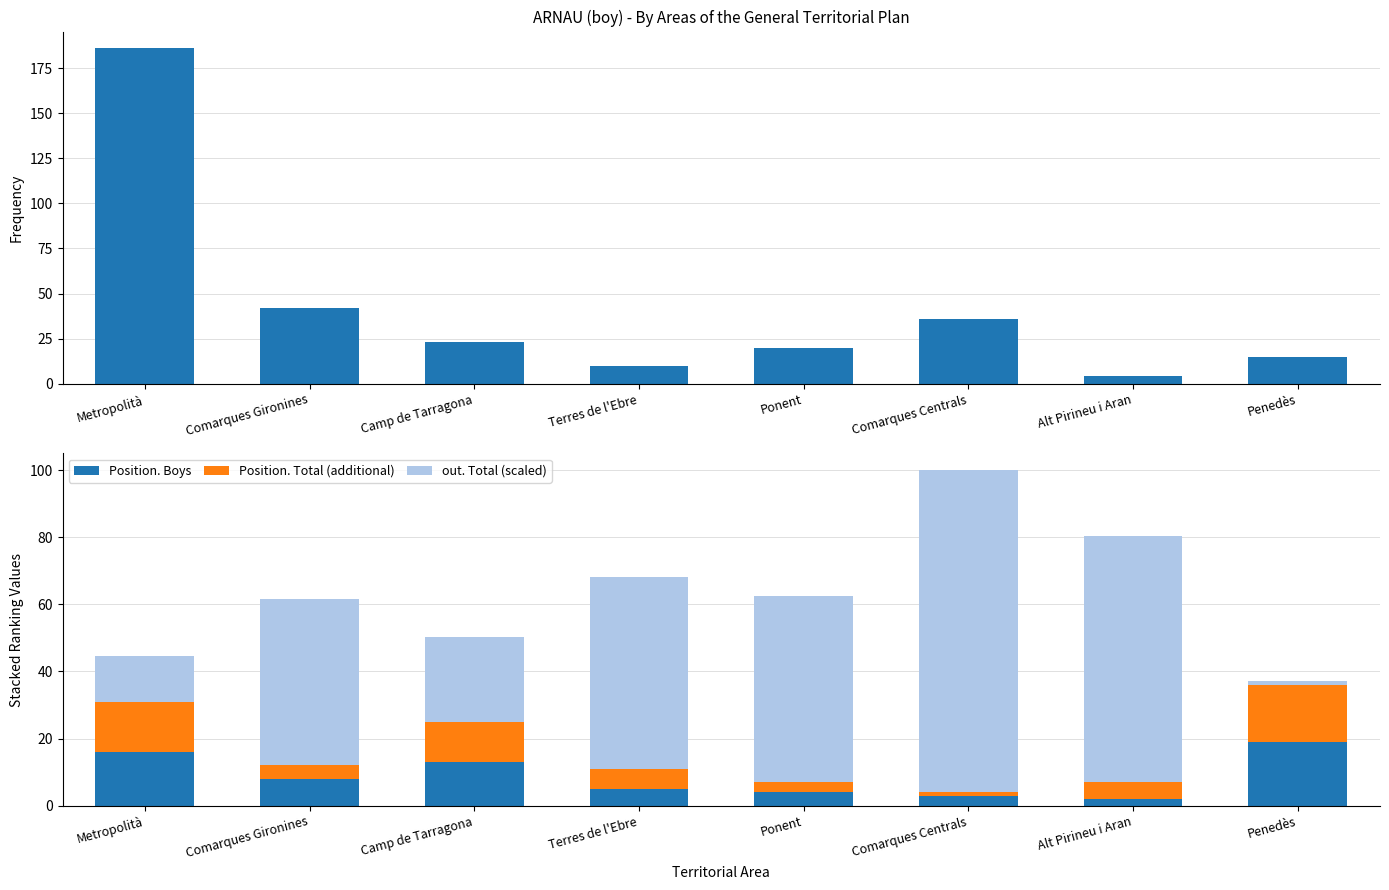

List the labels in order of Position. Total (additional) value, largest first.

Penedès, Metropolità, Camp de Tarragona, Terres de l'Ebre, Alt Pirineu i Aran, Comarques Gironines, Ponent, Comarques Centrals